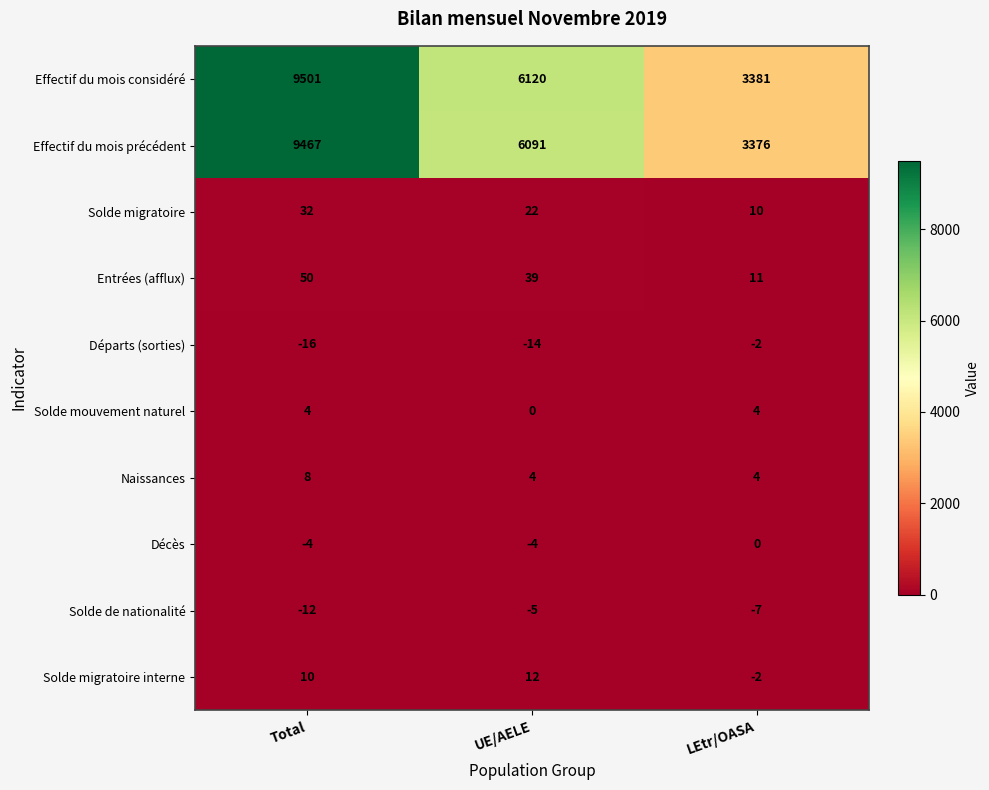

Count the number of categories in the chart.

3